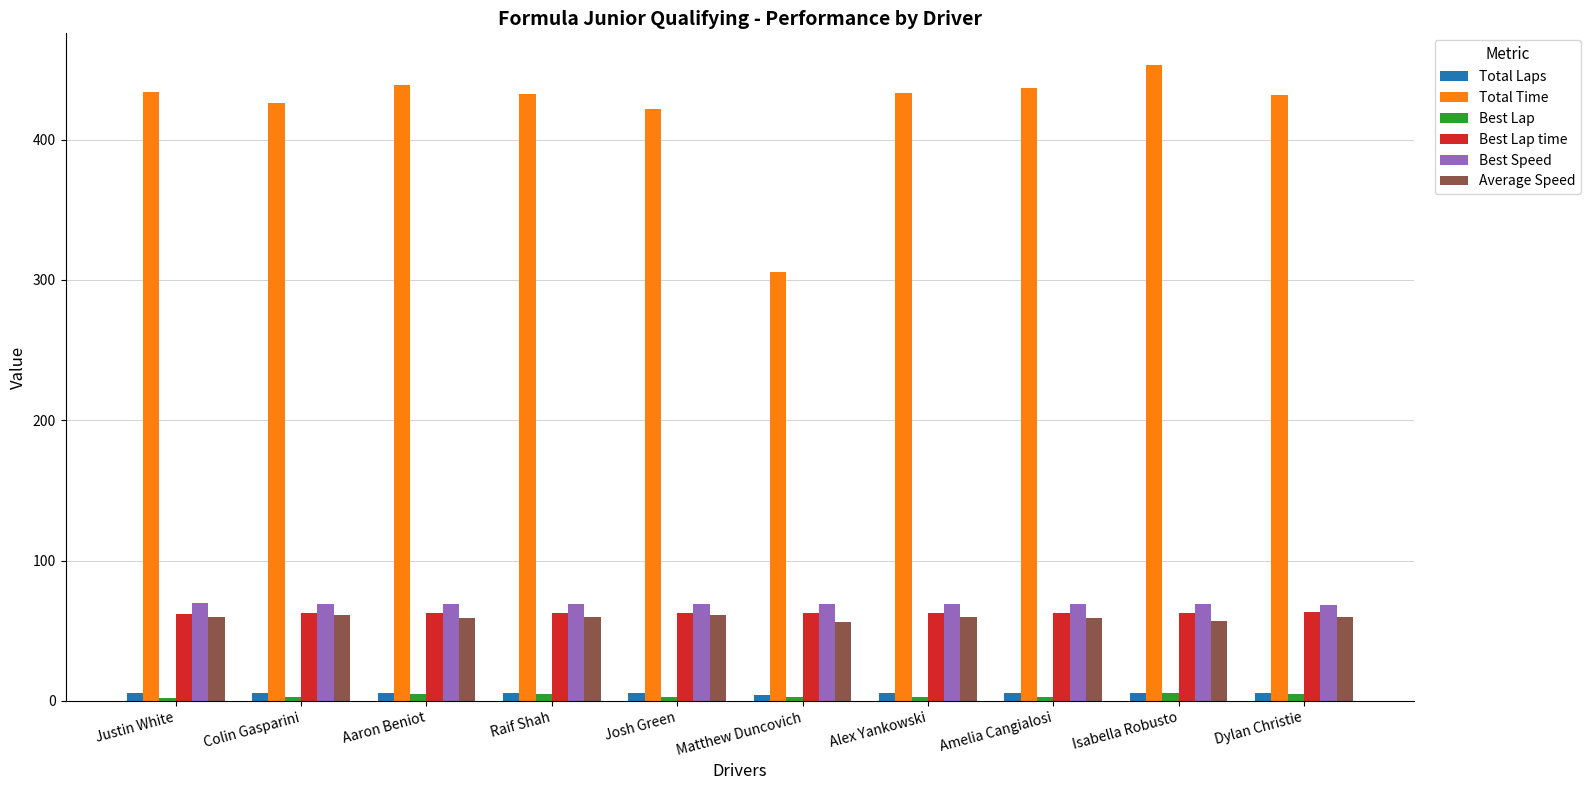

At how many categories does at least one series exceed 14?

10